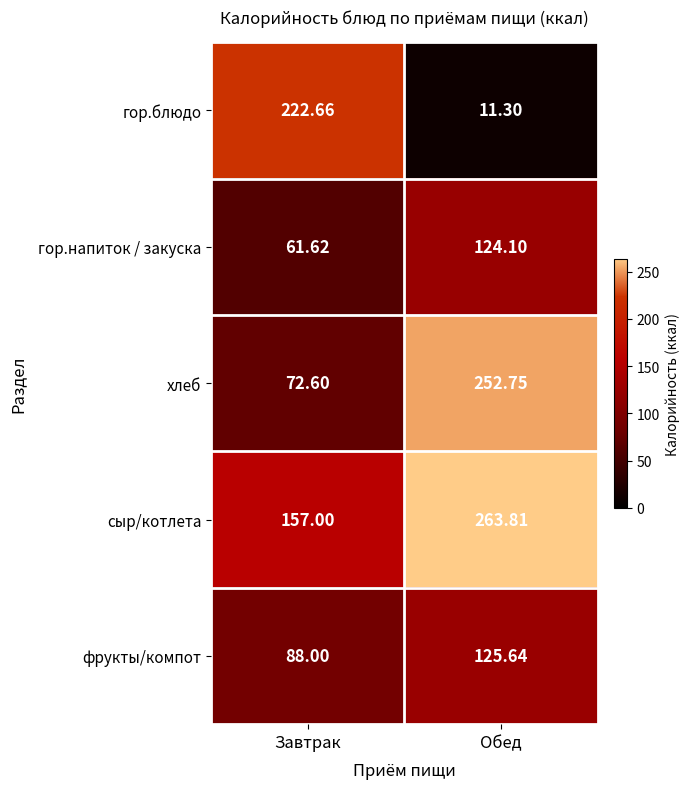

At which label does сыр/котлета reach its peak?

Обед